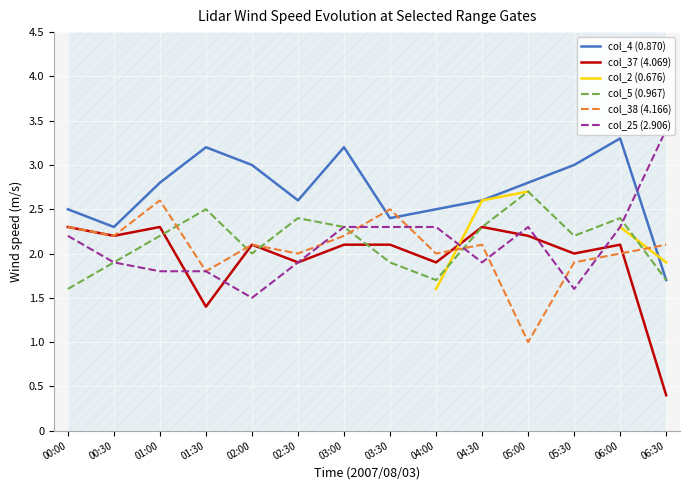

At how many categories does at least one series exceed 2?

14